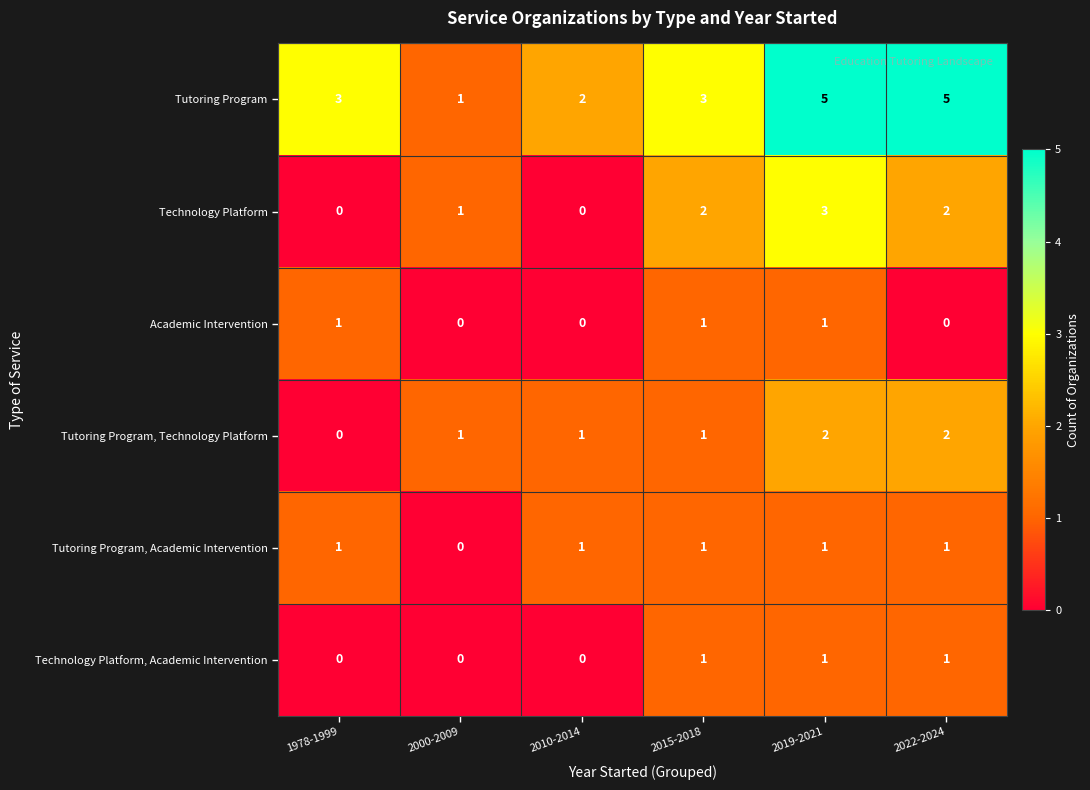

What is the total value across all series at 2015-2018?

9